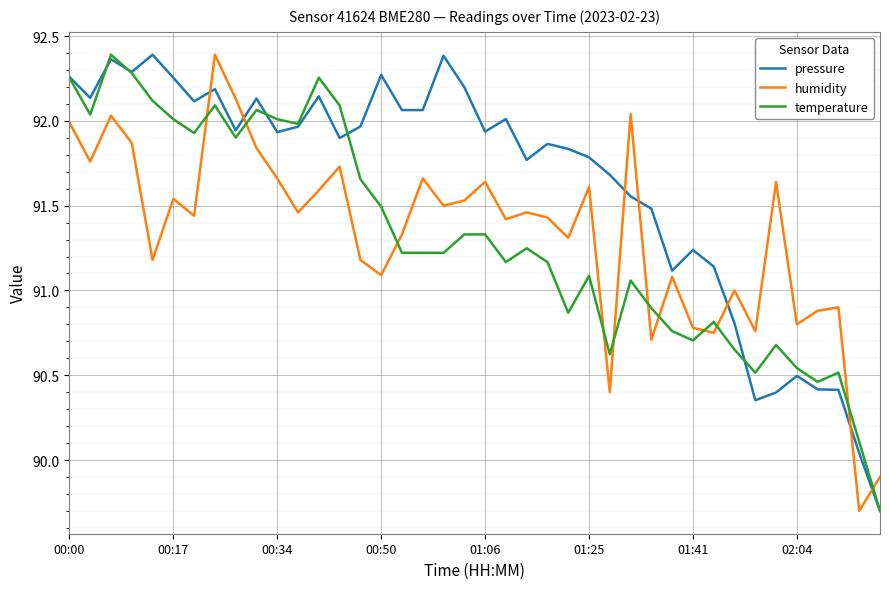

What is the lowest value of the temperature series?

89.7